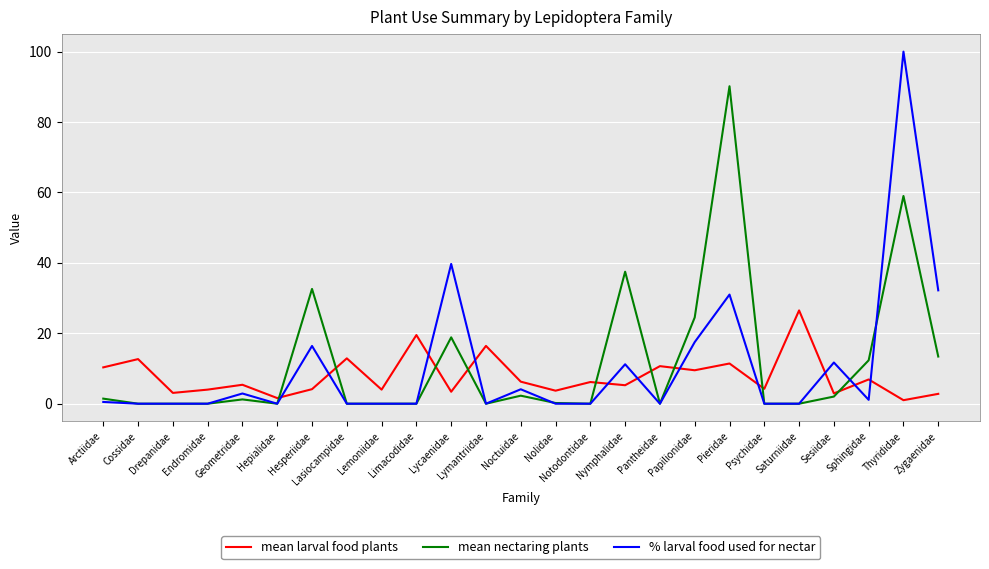

What is the maximum value shown in the chart?

100.0